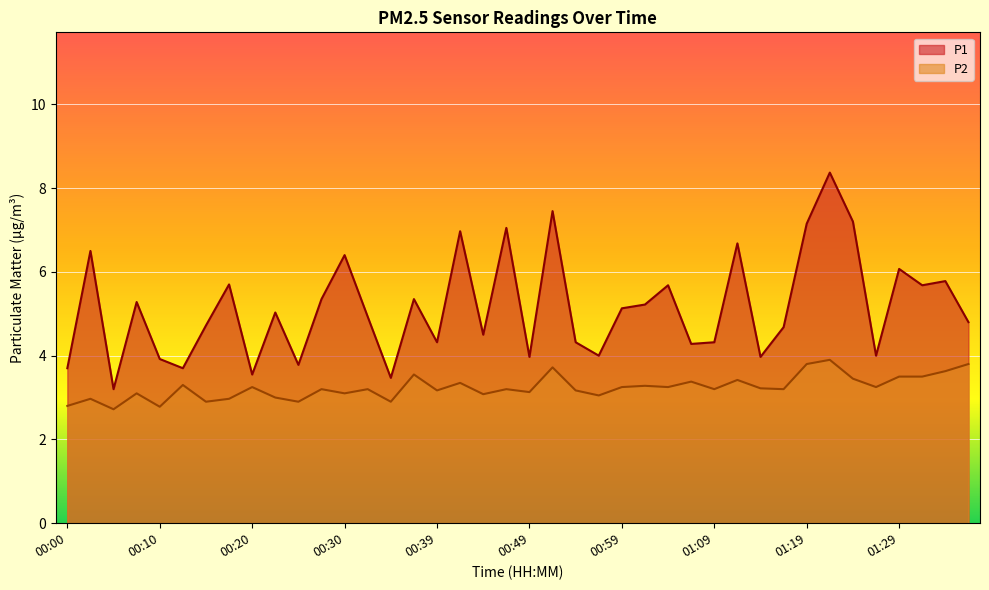

How many categories are shown in the chart?

40